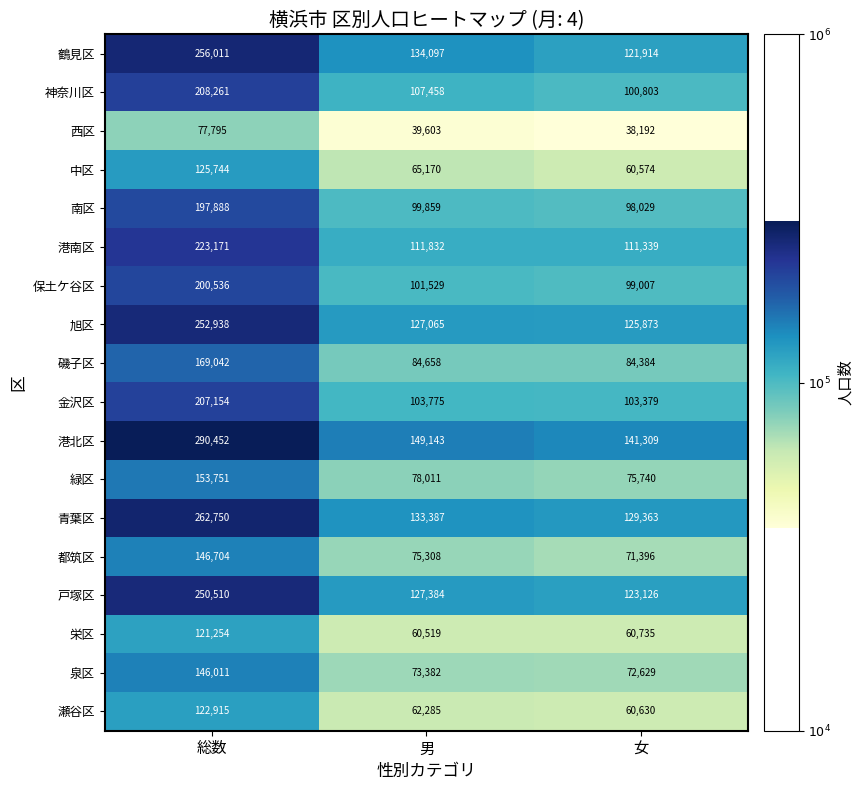

What is the average value of the 緑区 series?

102501